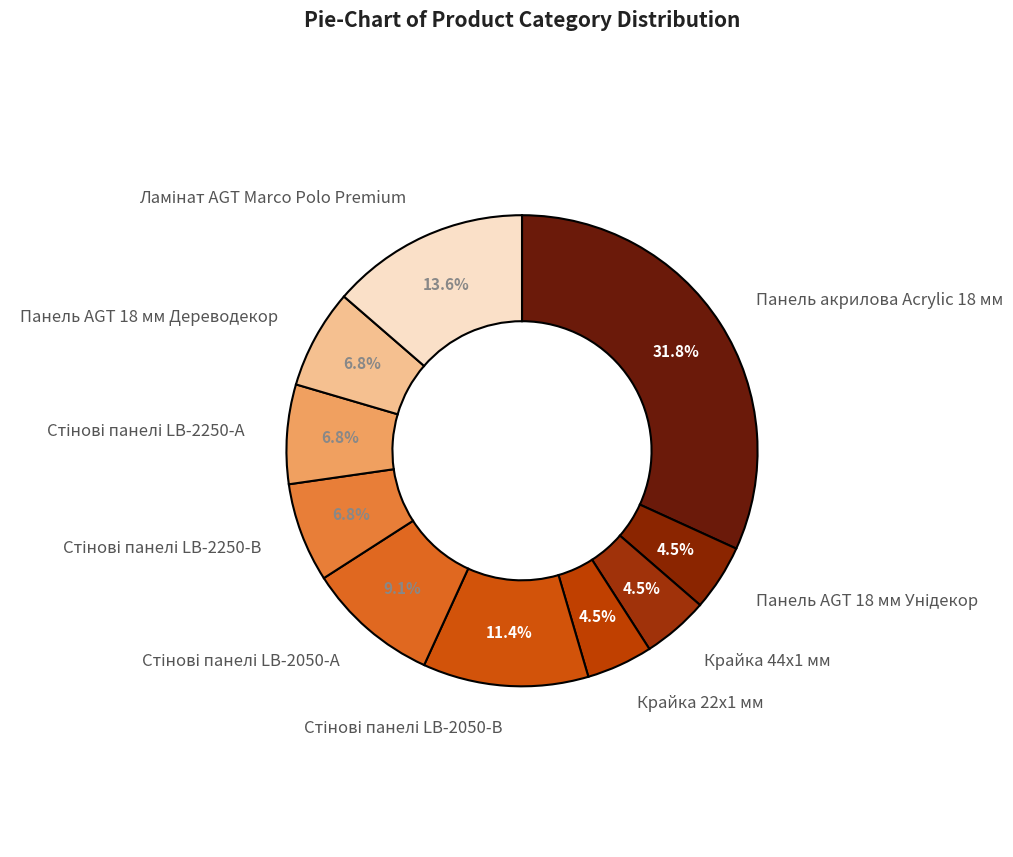

What percentage is NOT represented by Панель AGT 18 мм Дереводекор?

93.2%